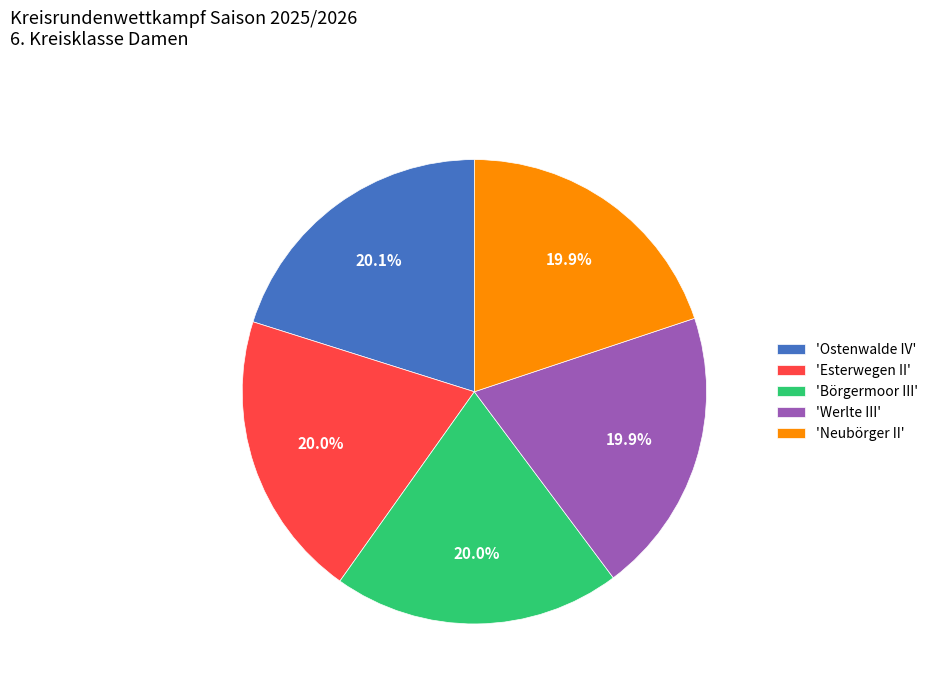

What percentage do 'Ostenwalde IV' and 'Werlte III' together represent?

40.0%